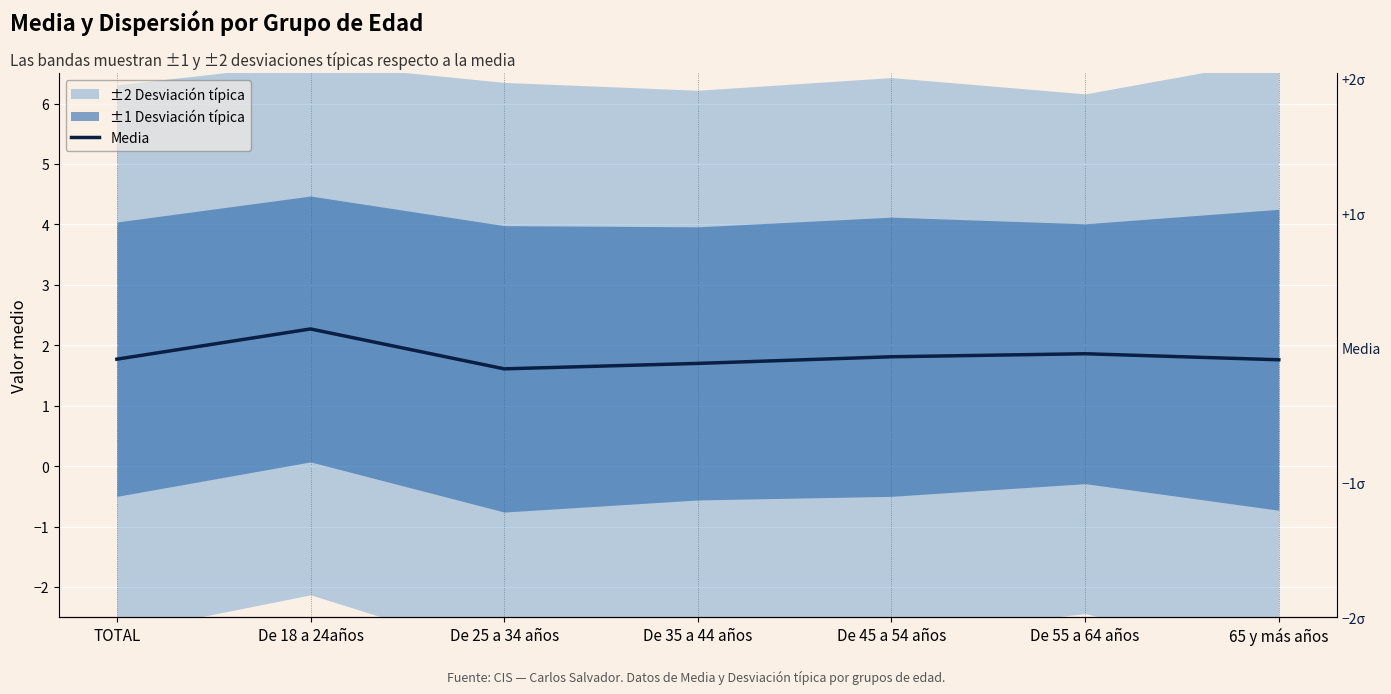

True or false: the data shows 2.3 at De 18 a 24años.

True